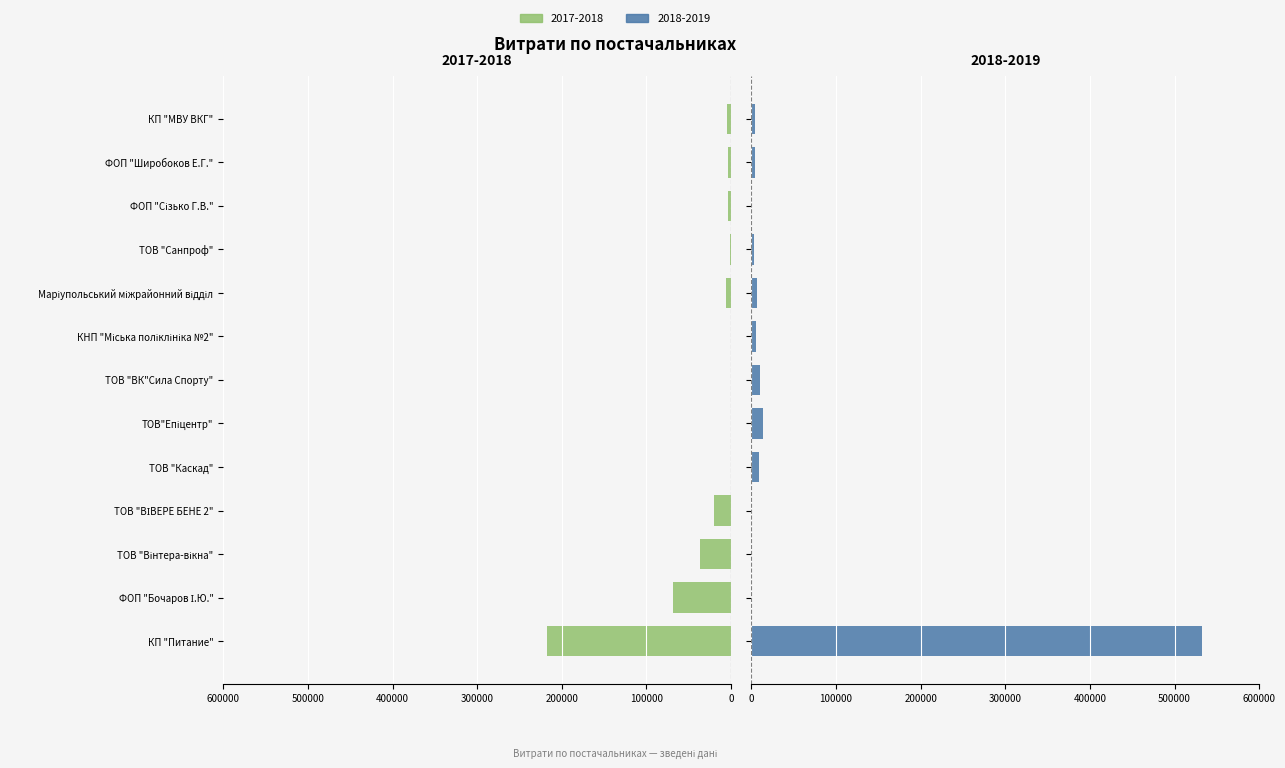

Reading left to right, list all the values displayed in this chart.

2018-2019: 532782.7	0.0	0.0	0.0	8539.7	13939.2	10350.0	5900.1	6863.2	2939.9	0.0	3996.8	4344.0
2017-2018: 217326.8	68900.0	36900.0	20625.0	0.0	0.0	0.0	0.0	5916.0	1540.8	3919.4	3997.6	5225.8